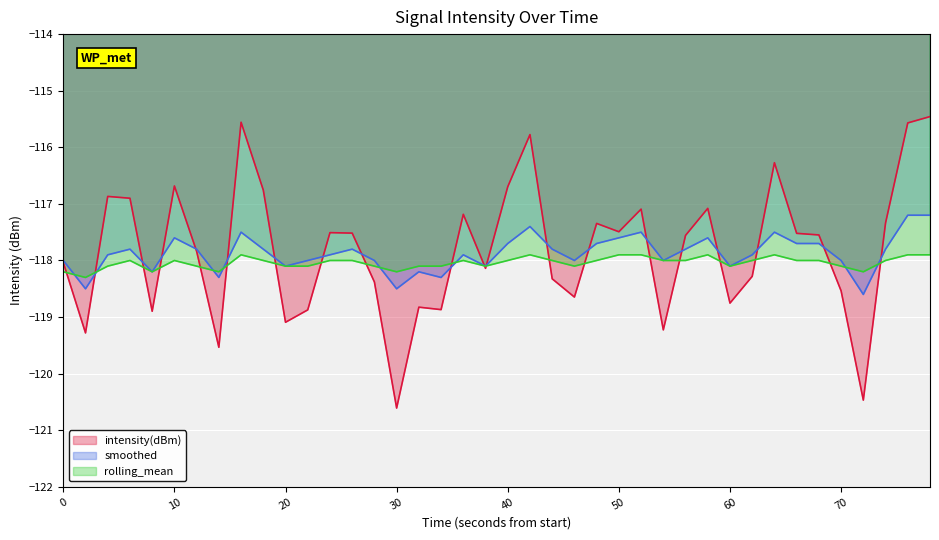

List the series in order of their peak value, highest first.

intensity(dBm), smoothed, rolling_mean